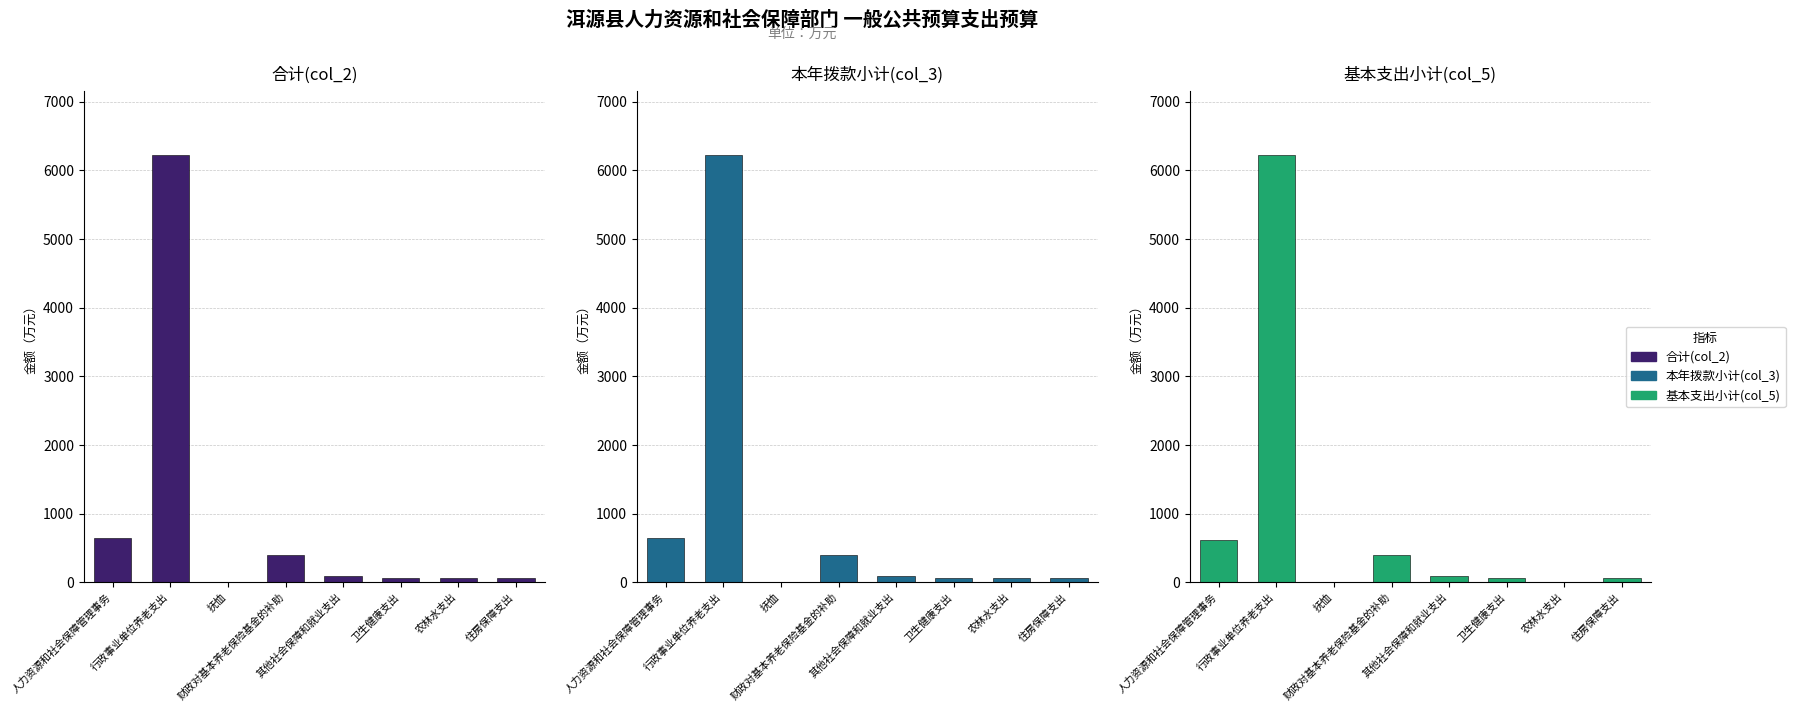

At which category does the chart reach its minimum across all series?

农林水支出